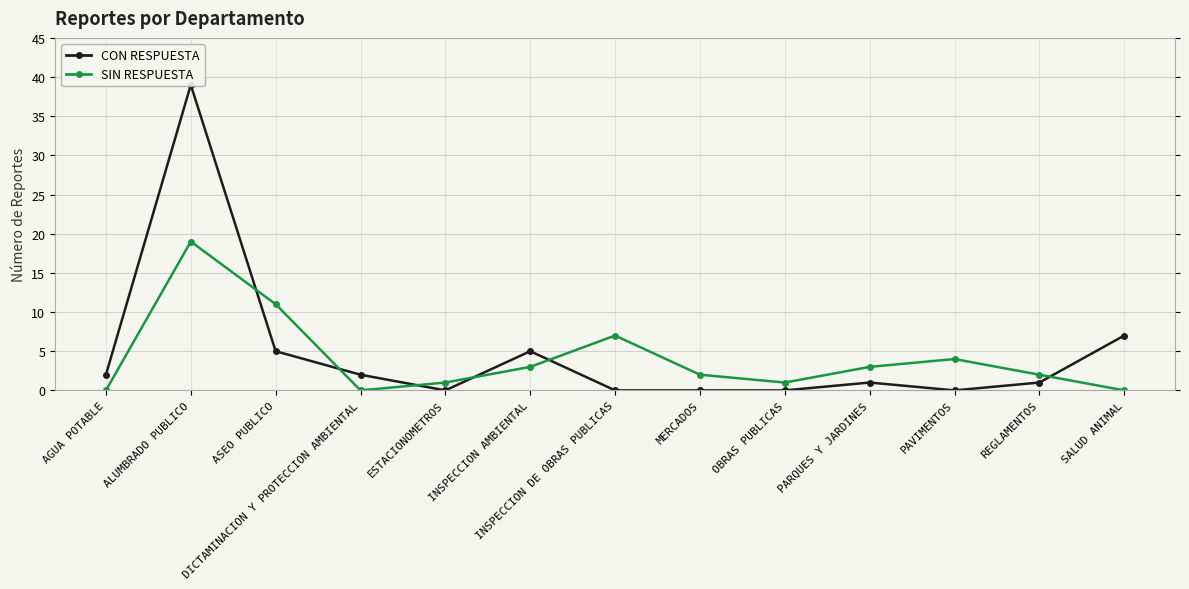

True or false: SIN RESPUESTA has more than 2 interior local peaks.

True